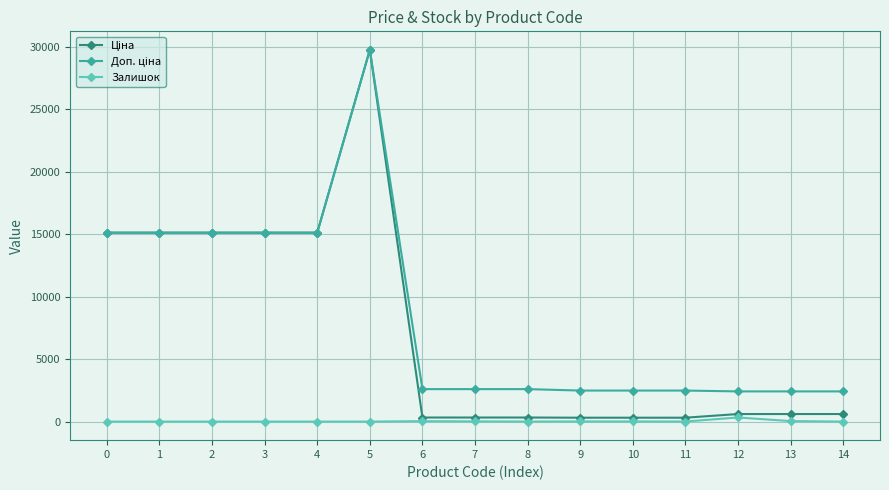

At which category is the sum across all series the highest?

5